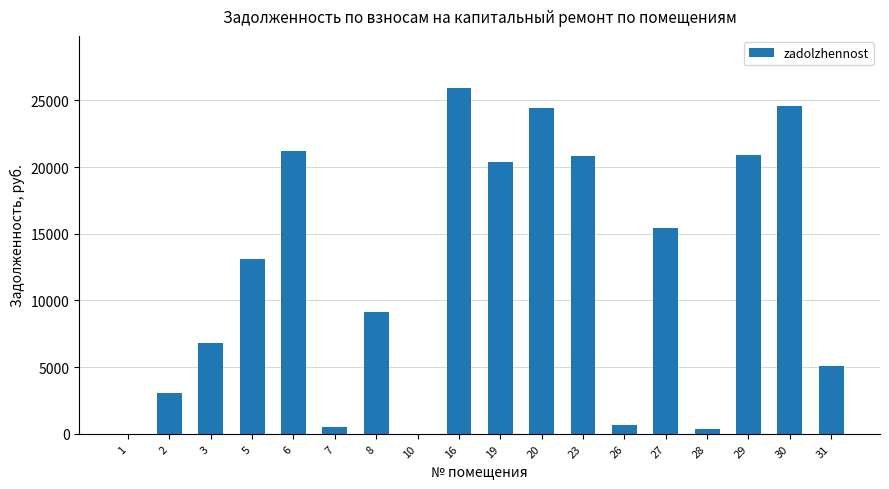

What is the maximum value shown in the chart?

25952.7